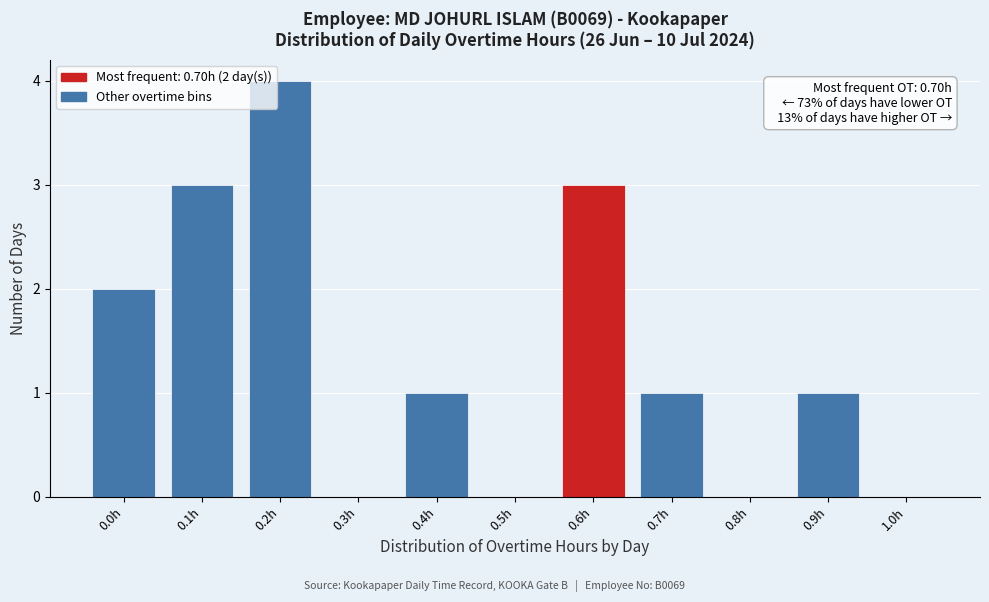

Reading left to right, transcribe all the data shown in this chart.

0.0h=2	0.1h=3	0.2h=4	0.3h=0	0.4h=1	0.5h=0	0.6h=3	0.7h=1	0.8h=0	0.9h=1	1.0h=0